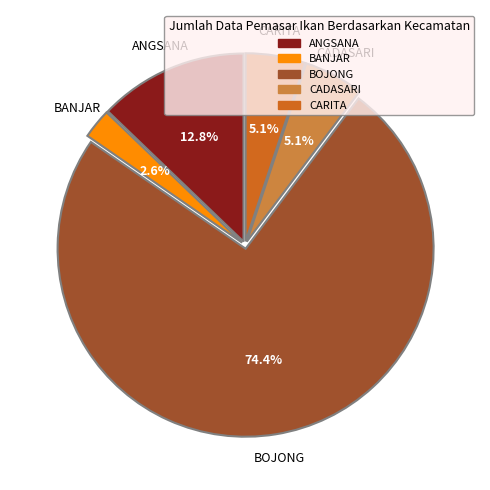

How many slices are in this pie chart?

5